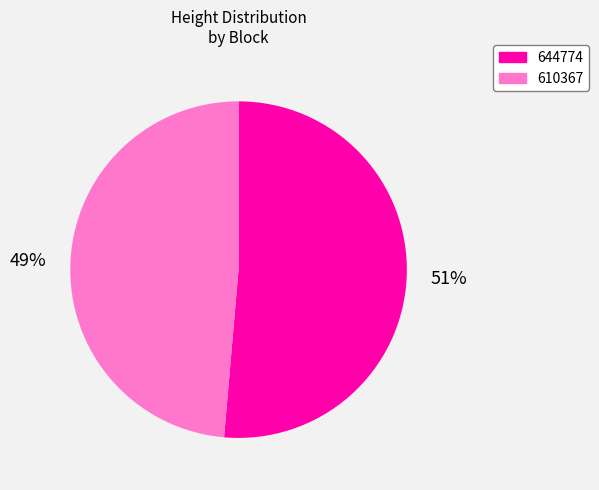

Is it true that 644774 is 39% of the pie?

False